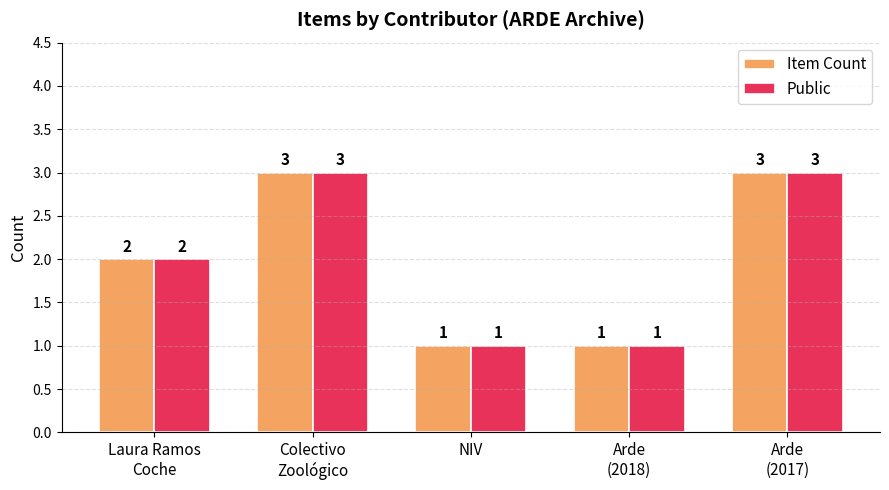

The value of Item Count at Laura Ramos
Coche is 4. True or false?

False